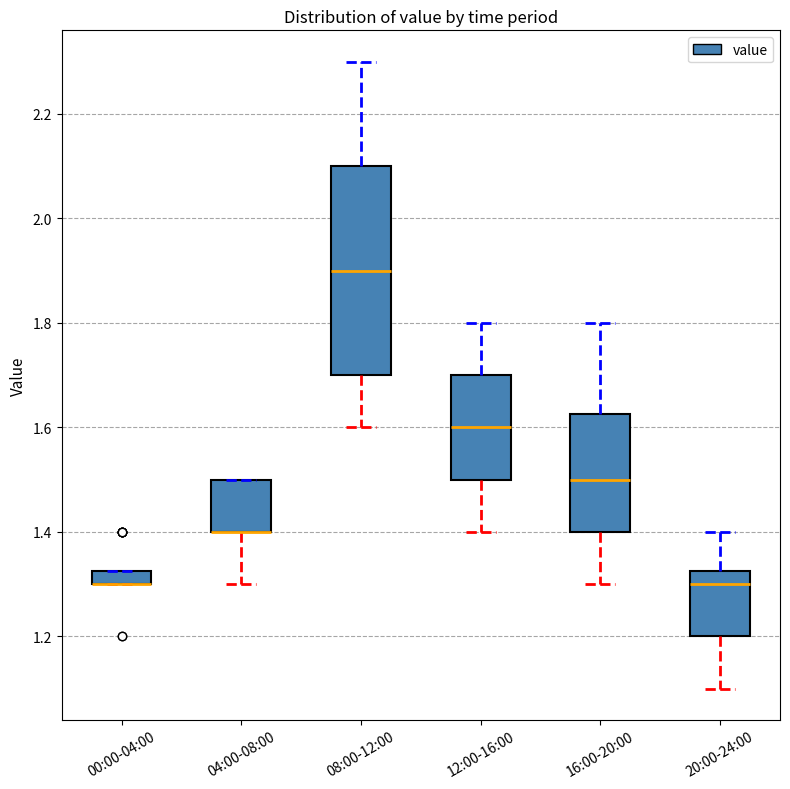

Comparing the boxes themselves (not the whiskers), which one is the tallest?

08:00-12:00